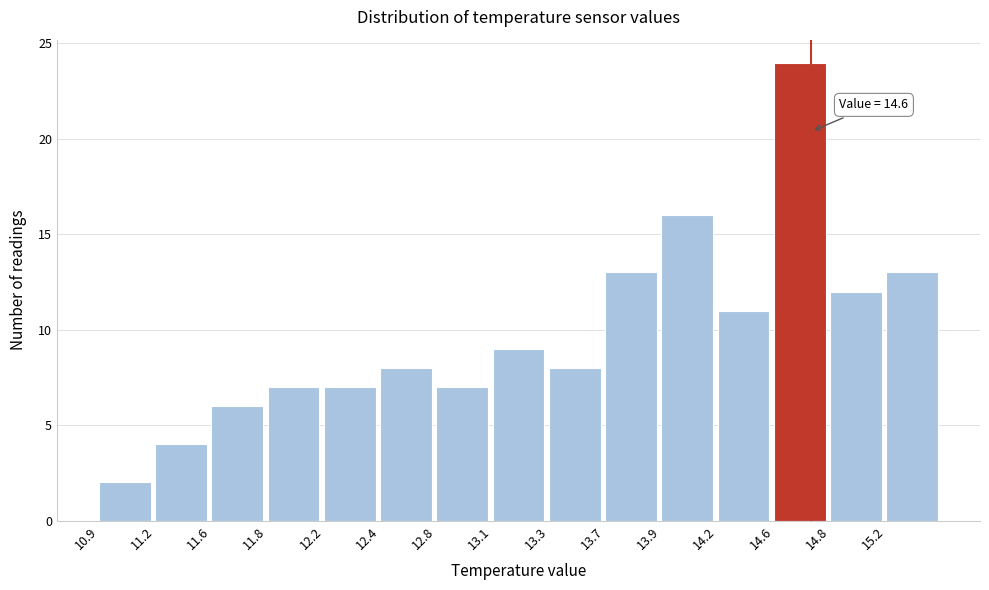

Reading left to right, what are all the values shown in this chart?

2	4	6	7	7	8	7	9	8	13	16	11	24	12	13